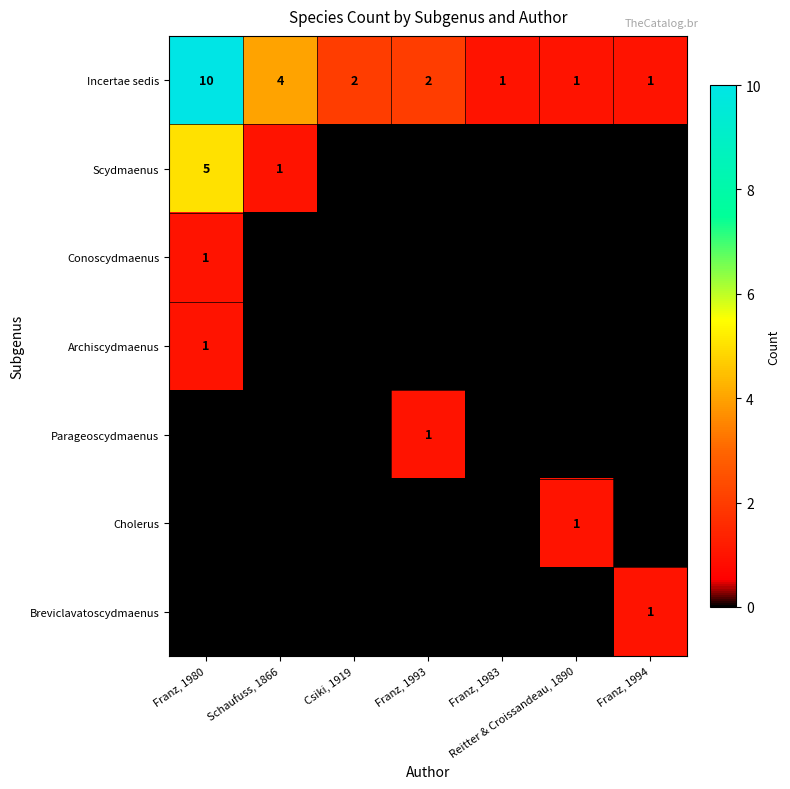

True or false: Cholerus has a value of 1 at Reitter & Croissandeau, 1890.

True